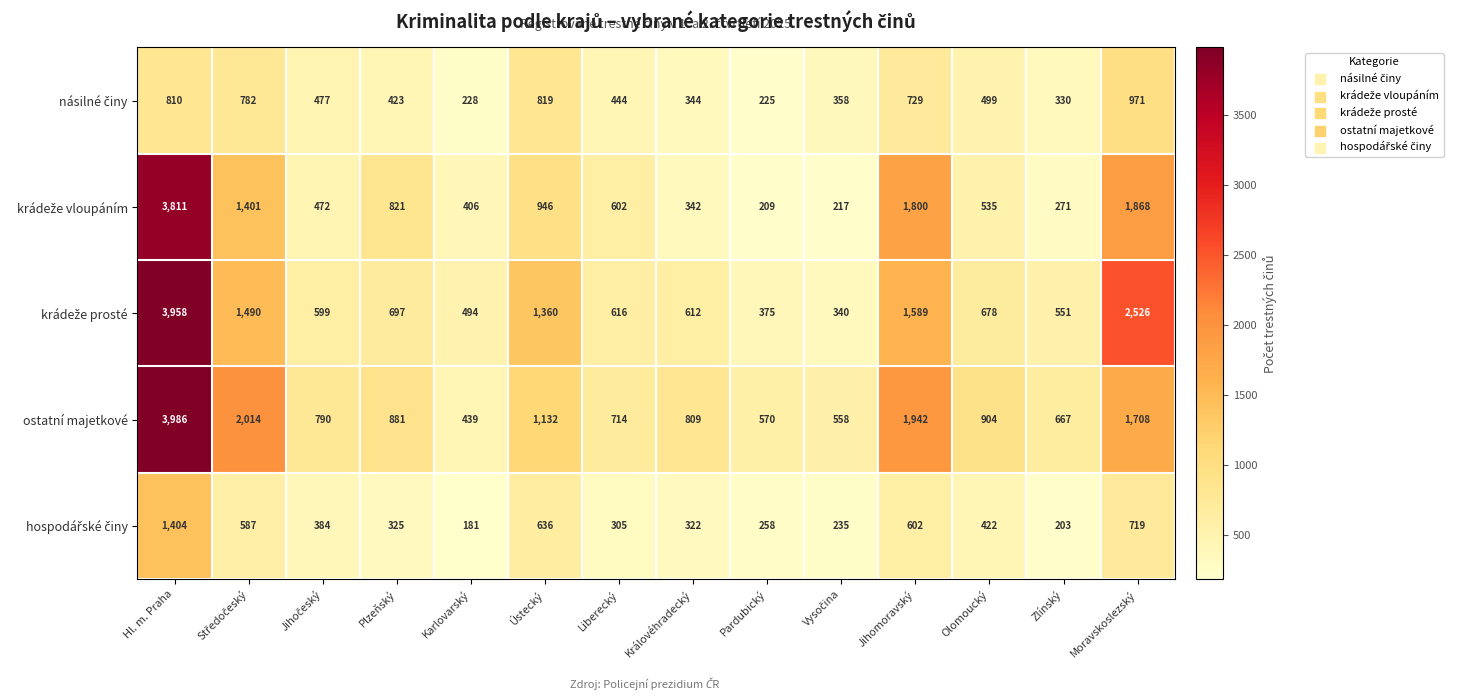

At which category is the sum across all series the highest?

Hl. m. Praha